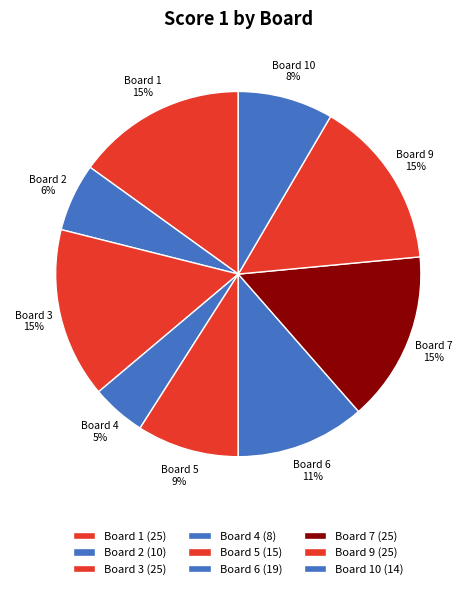

How many segments does this pie chart have?

9